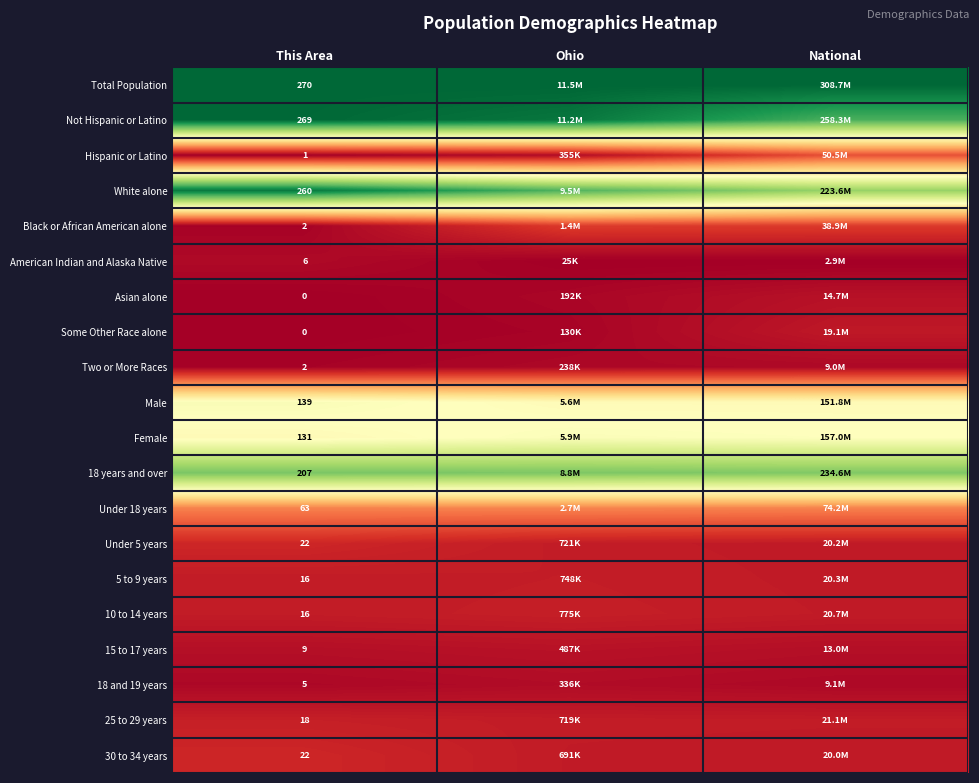

Which series has the largest total across all categories?

Total Population